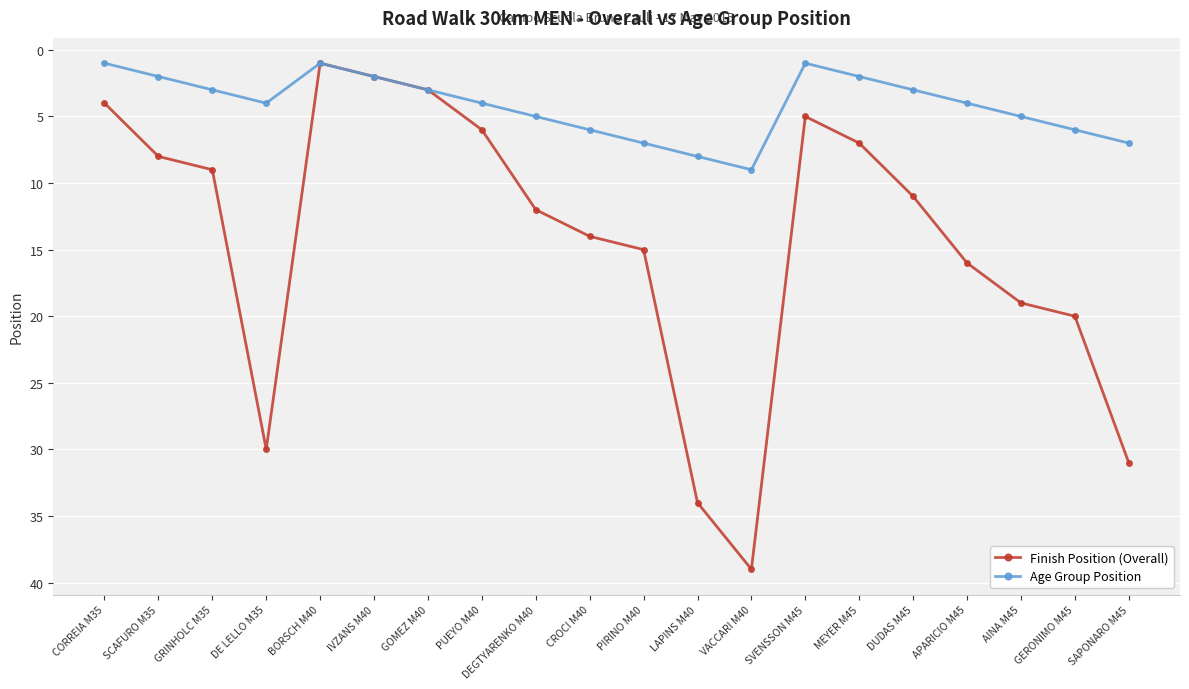

Is it true that Age Group Position equals 1 at CORREIA M35?

True